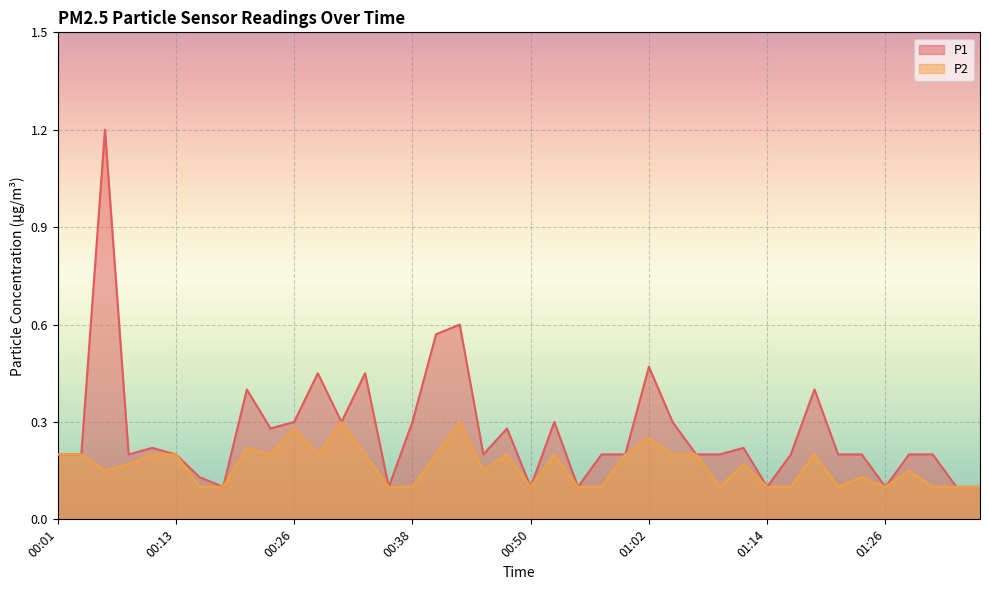

How many lines are shown in the chart?

2